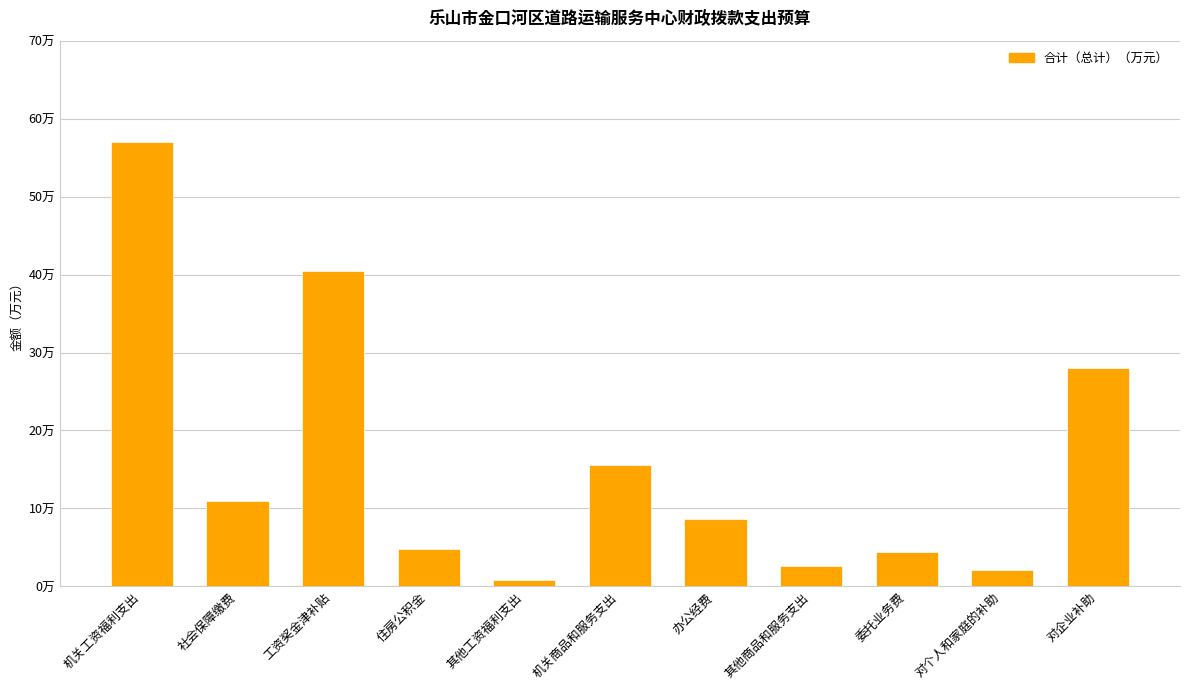

Reading left to right, extract all data points from this chart.

57.0	10.9	40.5	4.9	0.8	15.6	8.6	2.6	4.4	2.1	28.0